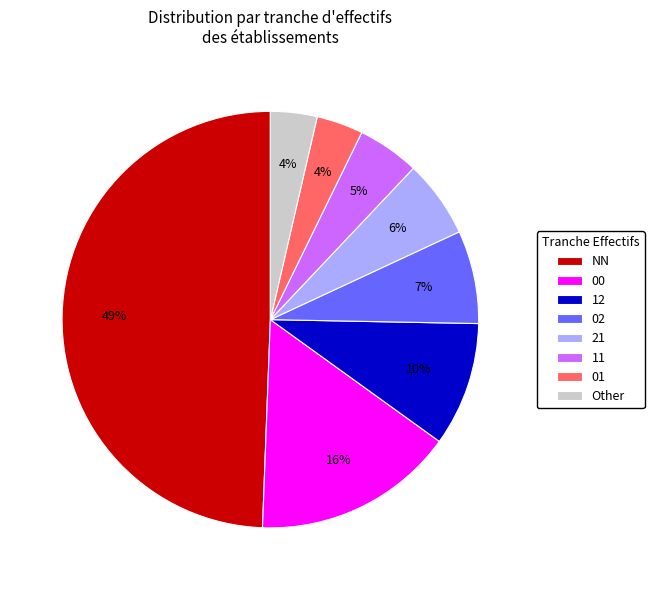

Which slice is the largest?

NN